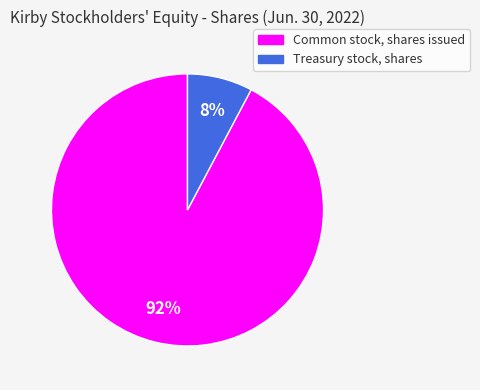

What is the largest slice in the pie chart?

Common stock, shares issued